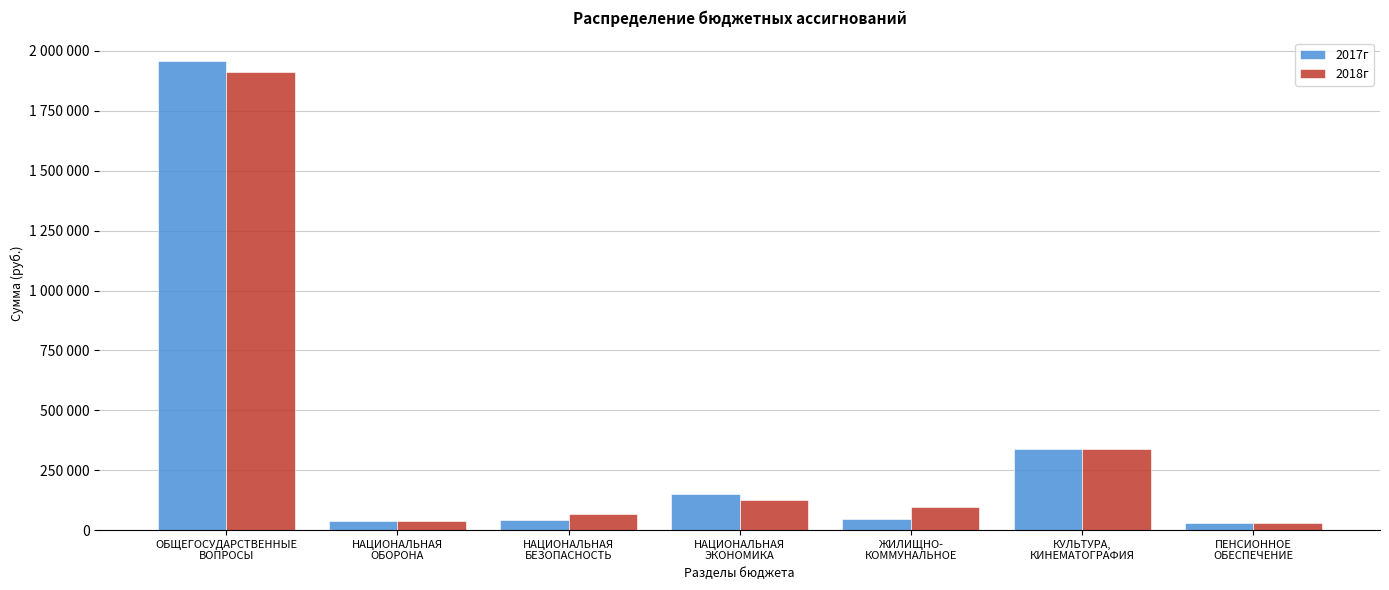

Are the bars grouped side by side (vs. stacked)?

Yes